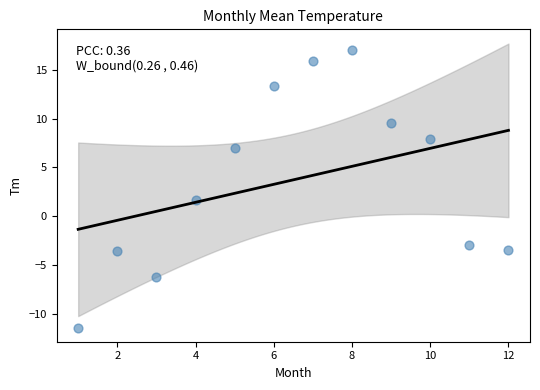

What is the average Y value?

3.7